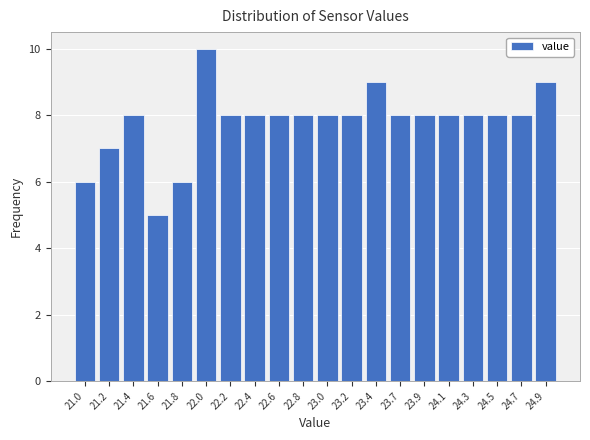

Reading left to right, what are all the values shown in this chart?

6	7	8	5	6	10	8	8	8	8	8	8	9	8	8	8	8	8	8	9